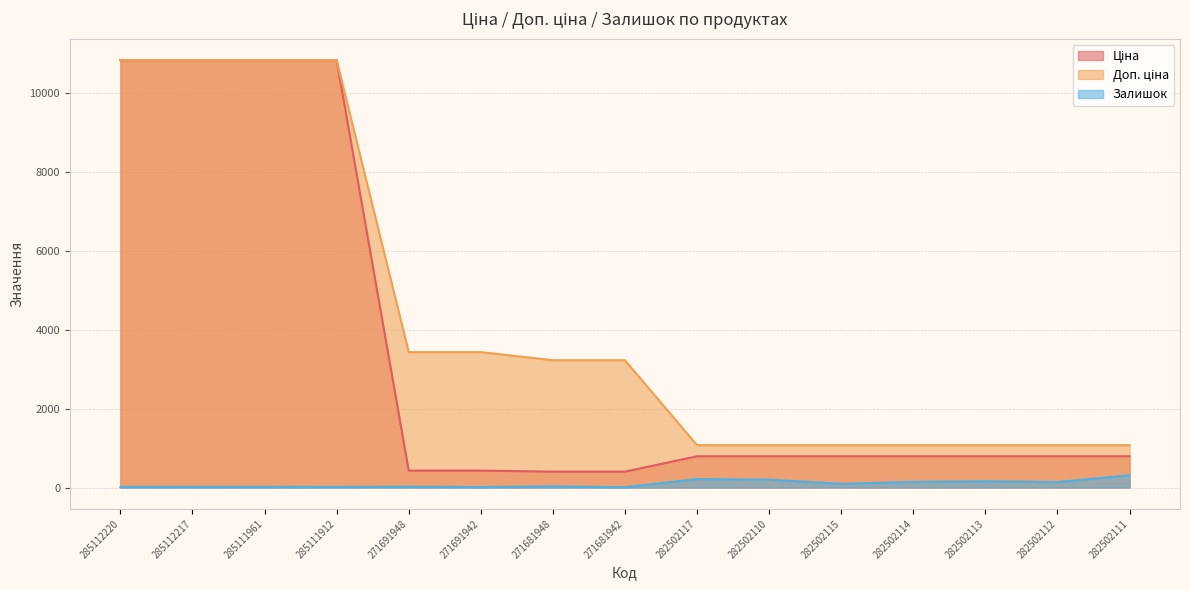

What is the label of the 3rd point from the right?

282502113